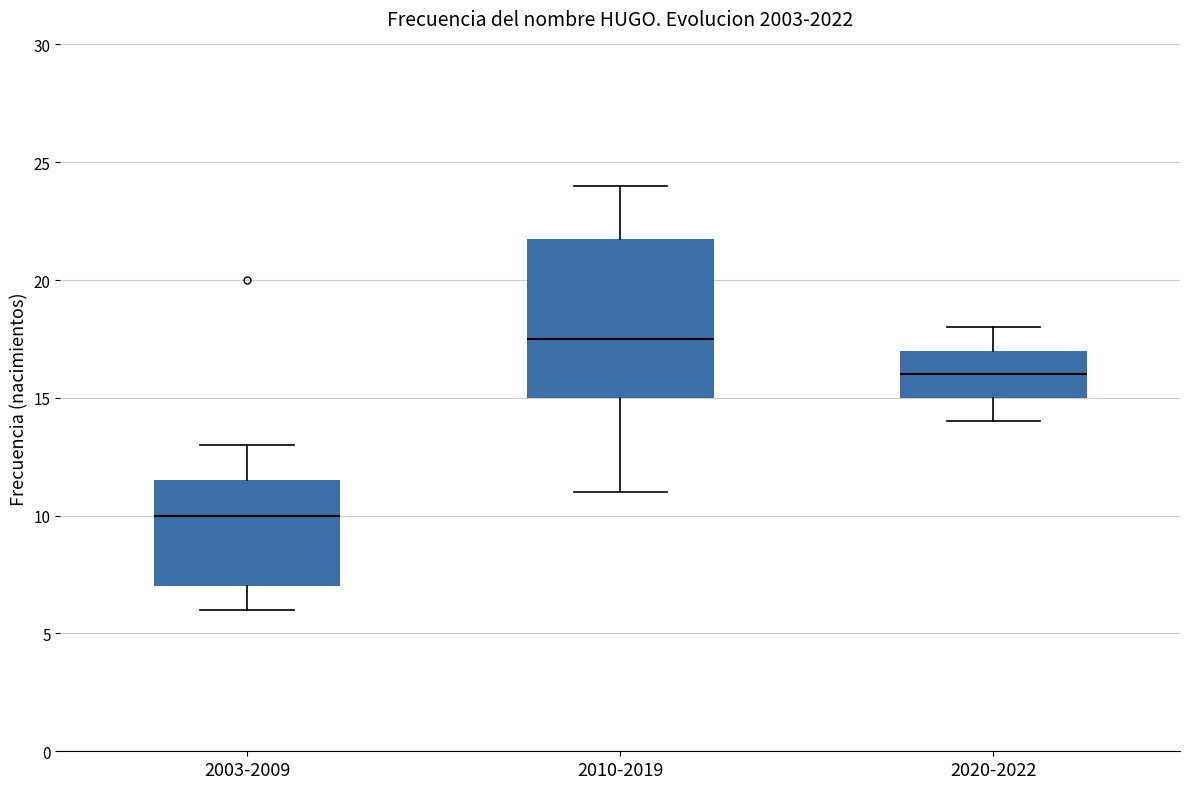

Comparing the boxes themselves (not the whiskers), which one is the tallest?

2010-2019